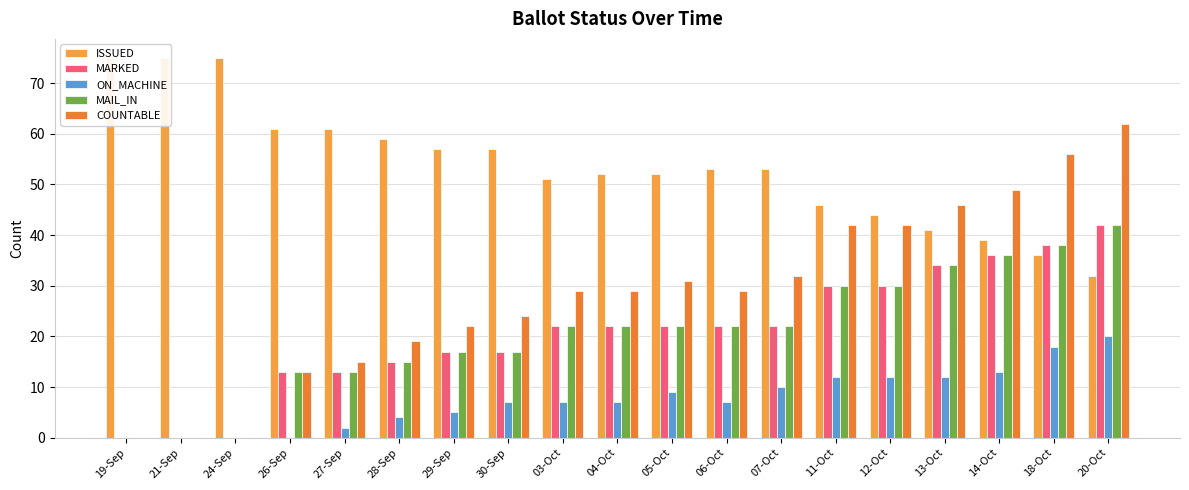

Are the bars horizontal?

No